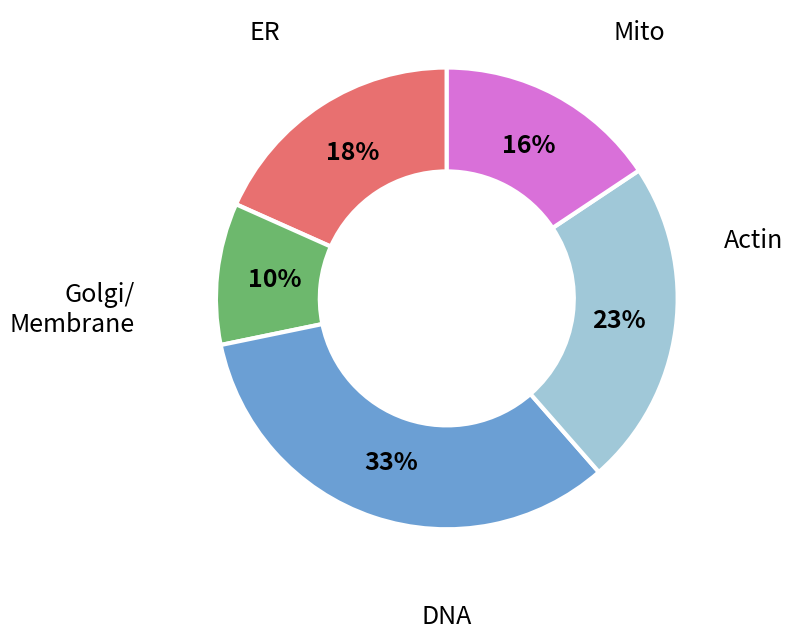

Is there any slice that represents more than half of the pie?

No